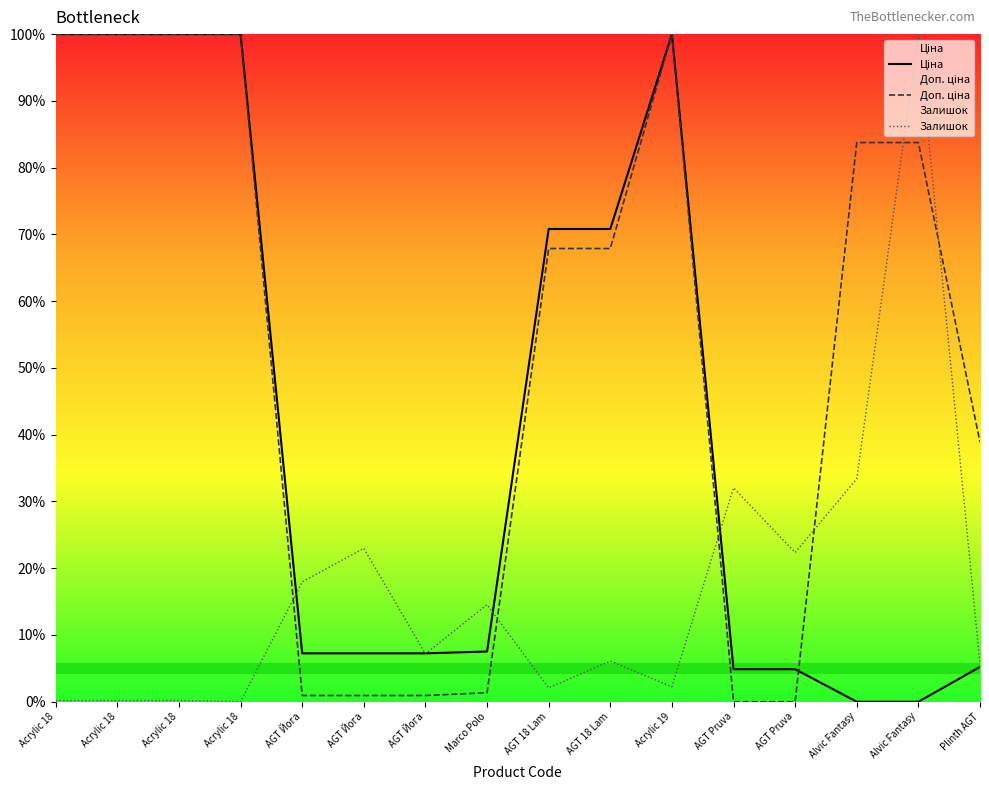

In Доп. ціна, how many points are higher than both neighbors (excluding endpoints)?

1